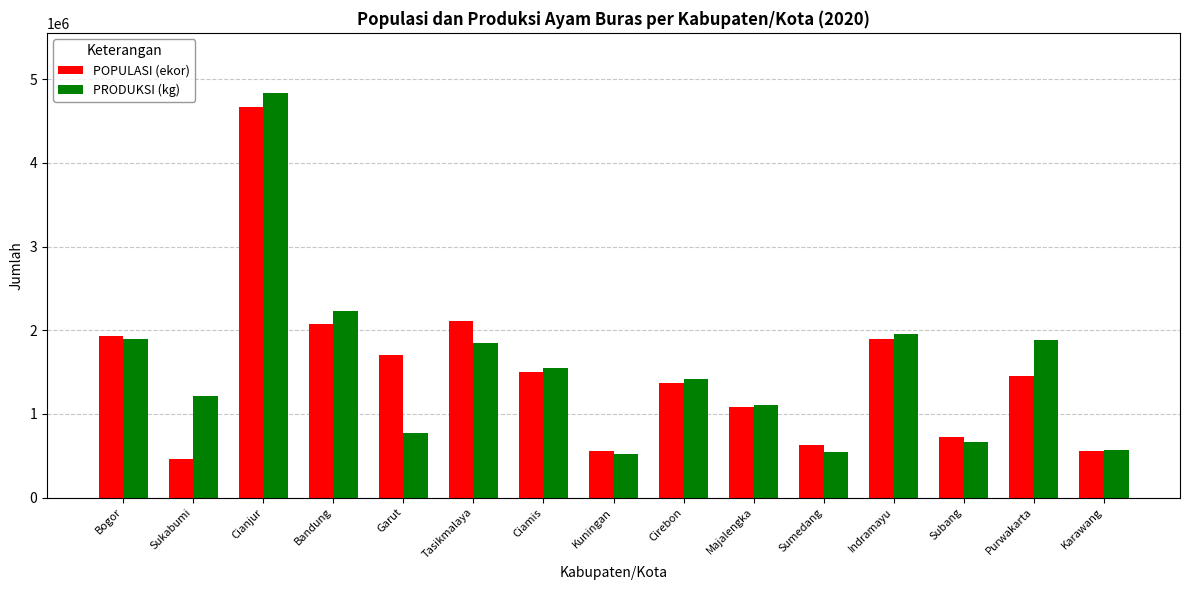

How many series are shown in this chart?

2